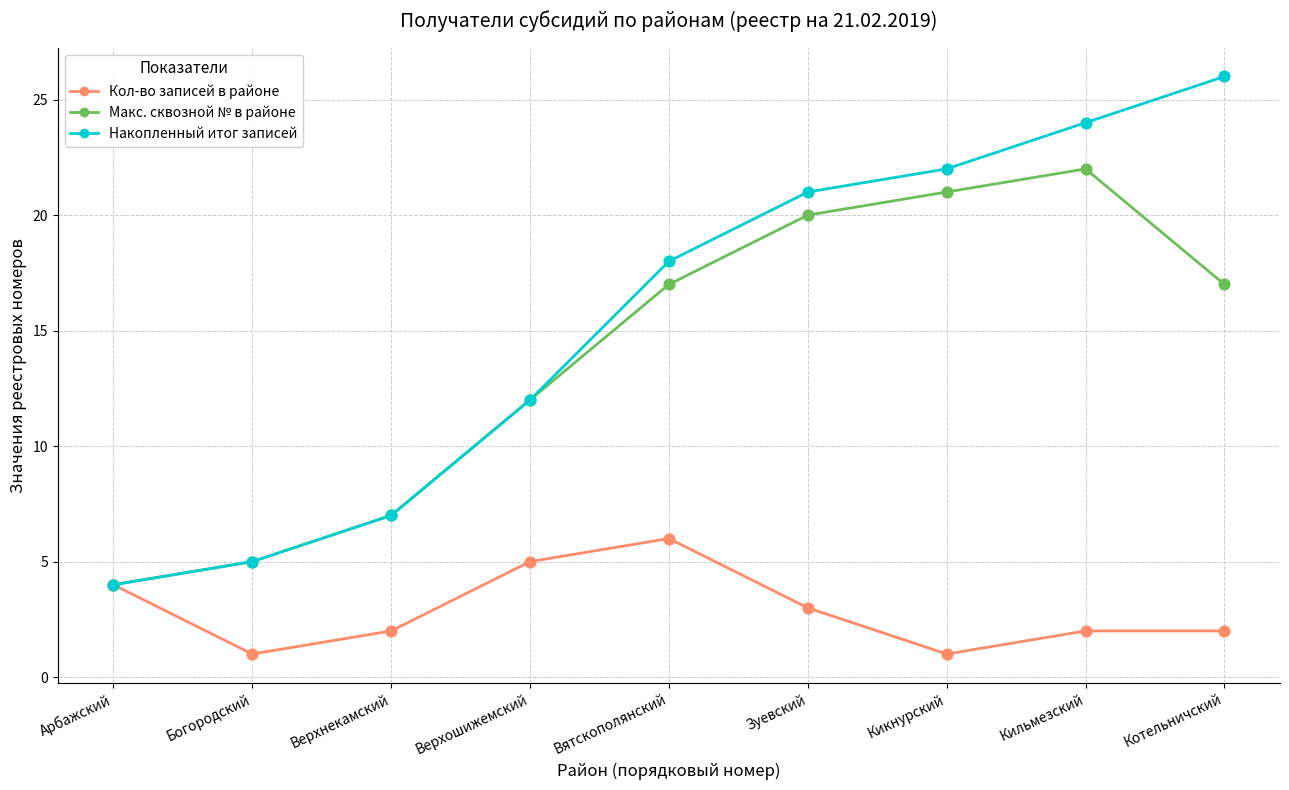

At how many categories does at least one series exceed 20?

4